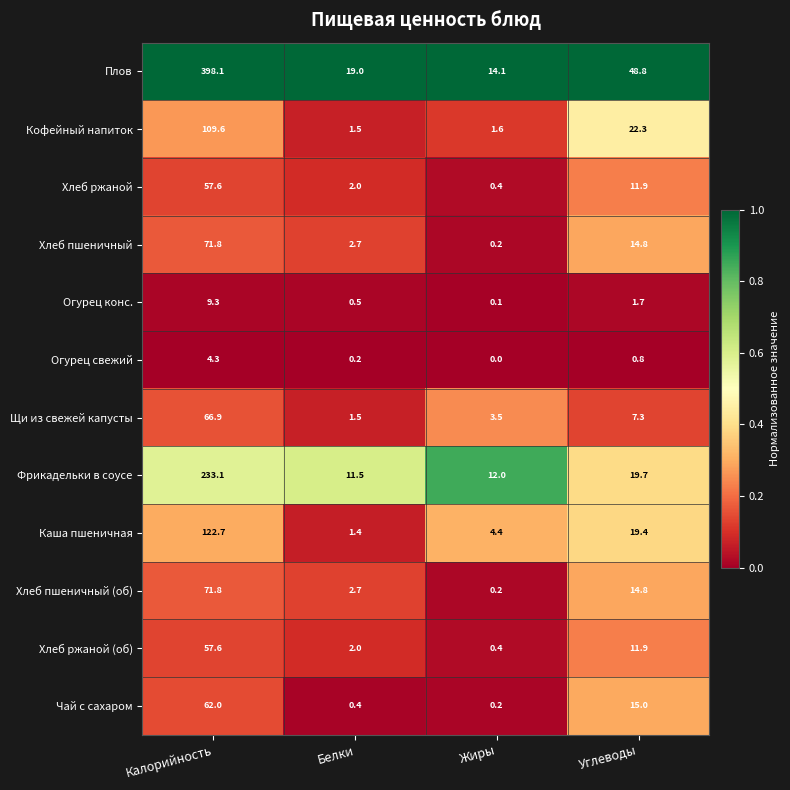

Which label corresponds to the largest value in the chart?

Калорийность